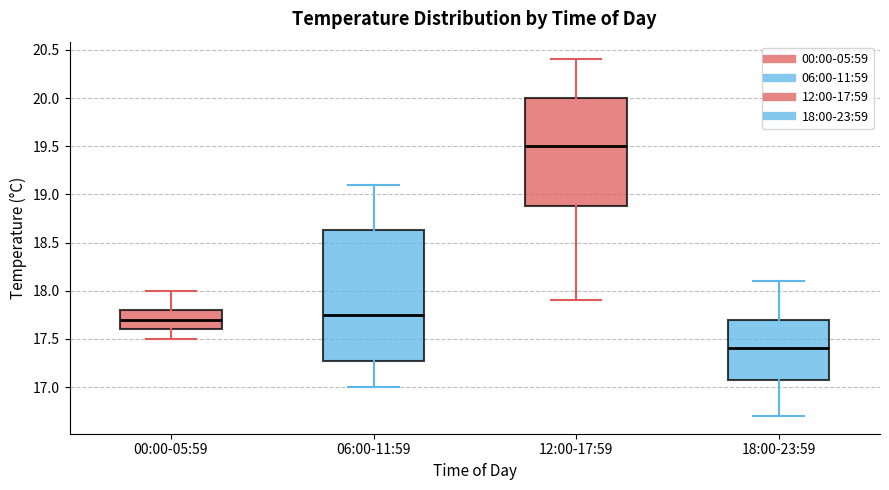

Reading left to right, read every box against the y-axis: the position of its median line, the range the box covers, and the ends of its whiskers. The values are not printed on the chart, so give them approximately, as read against the axis.

00:00-05:59: median 17.70, box 17.60 to 17.80, whiskers 17.50 to 18.00
06:00-11:59: median 17.75, box 17.30 to 18.65, whiskers 17.00 to 19.10
12:00-17:59: median 19.50, box 18.90 to 20.00, whiskers 17.90 to 20.40
18:00-23:59: median 17.40, box 17.10 to 17.70, whiskers 16.70 to 18.10